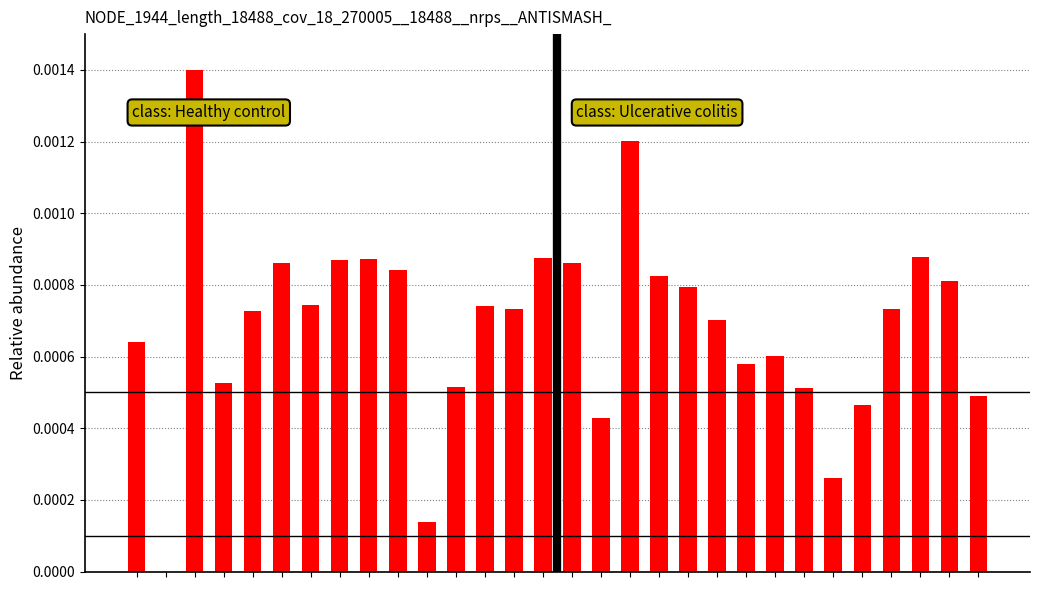

The class: Healthy control series shows 0.0 at 5. True or false?

False